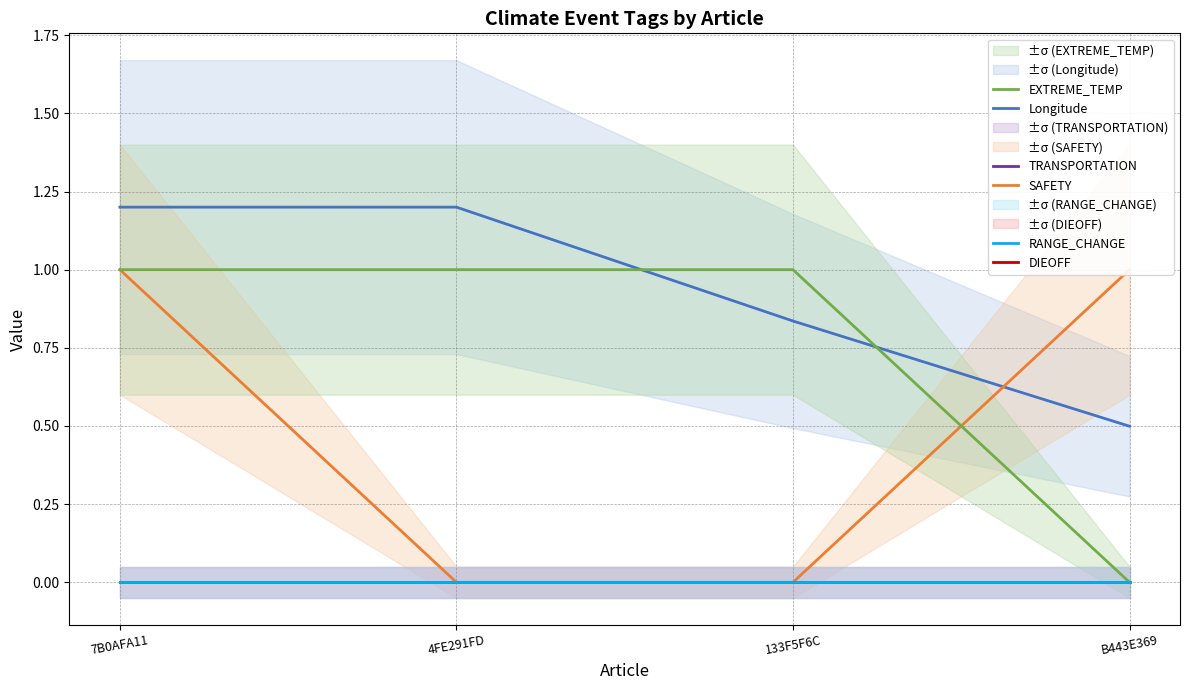

How many distinct data groups are displayed?

6